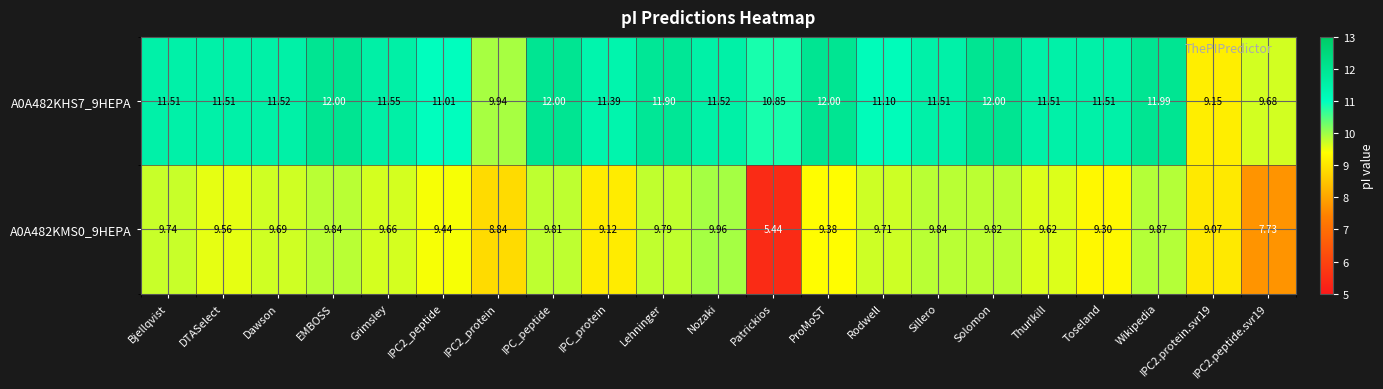

What is the difference between the highest and lowest values at Wikipedia?

2.1